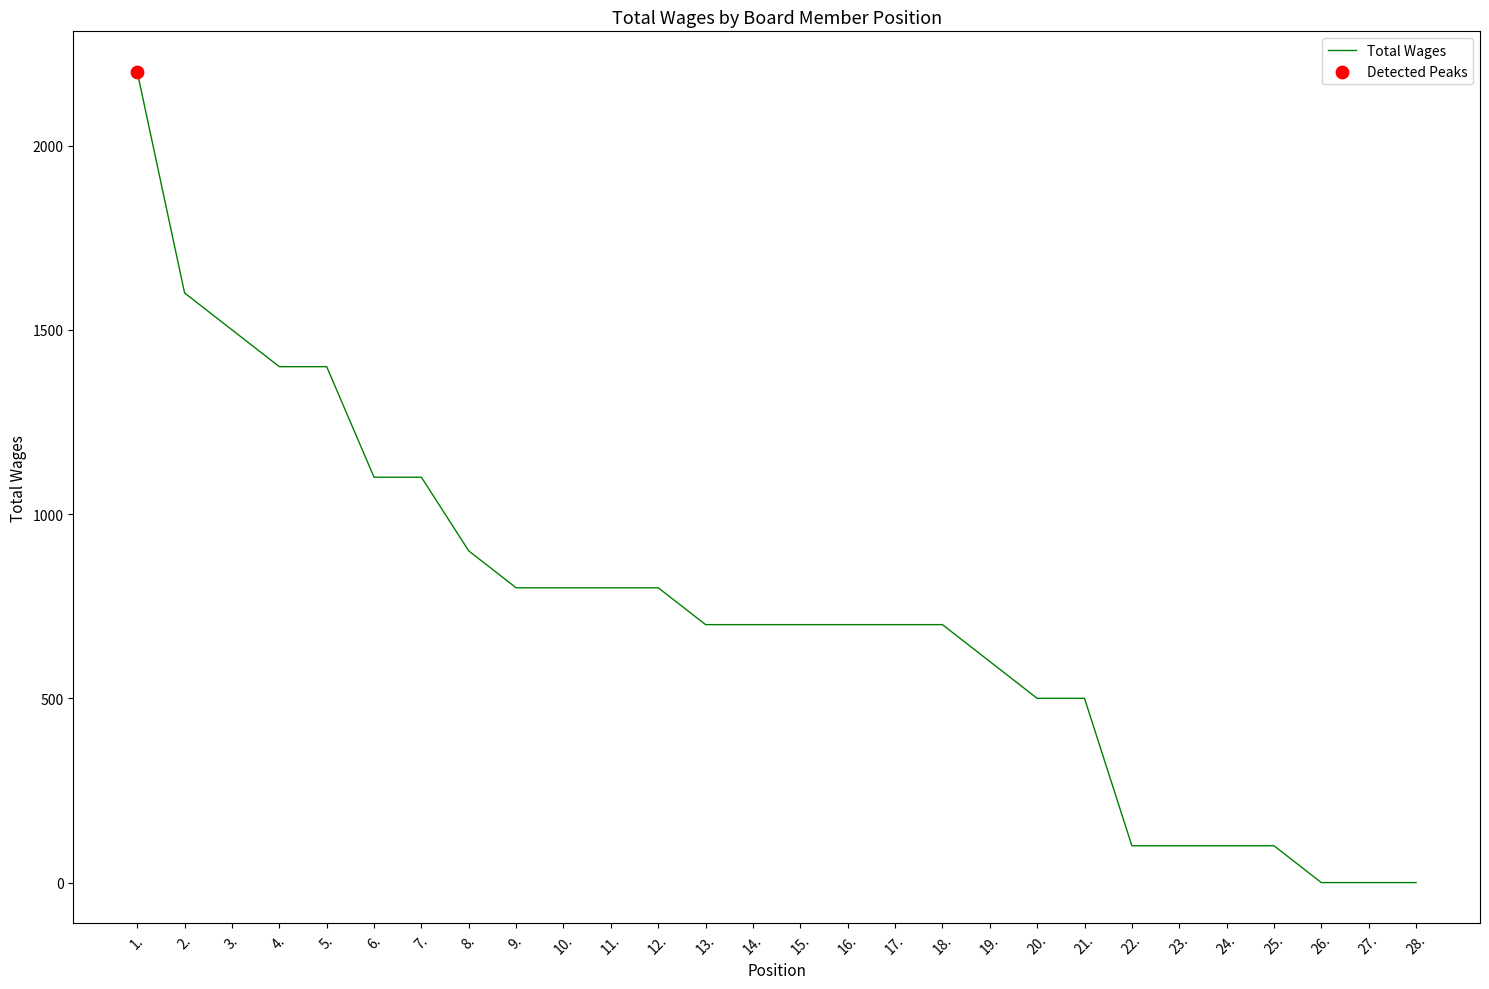

Between 4. and 16., which is larger?

4.